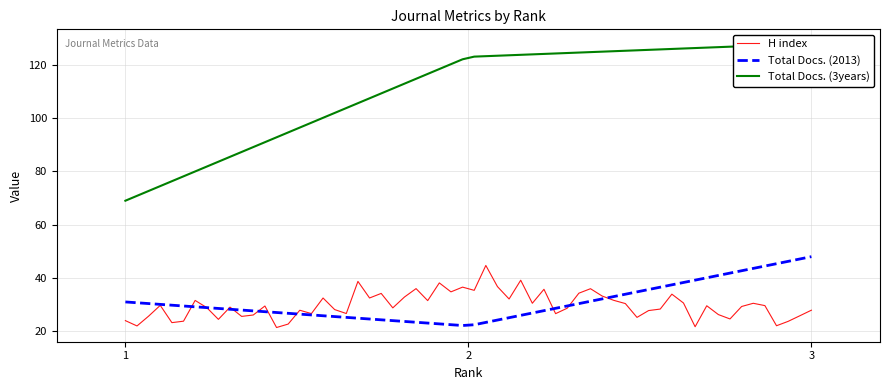

What is the approximate value of H index at 1?

24.0